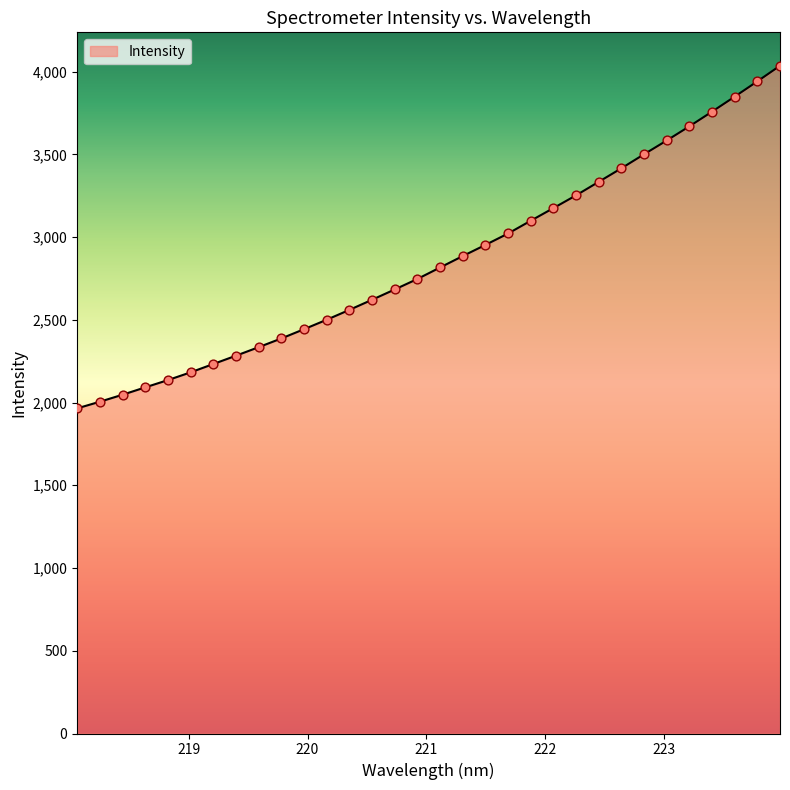

What is the maximum value shown in the chart?

4035.6